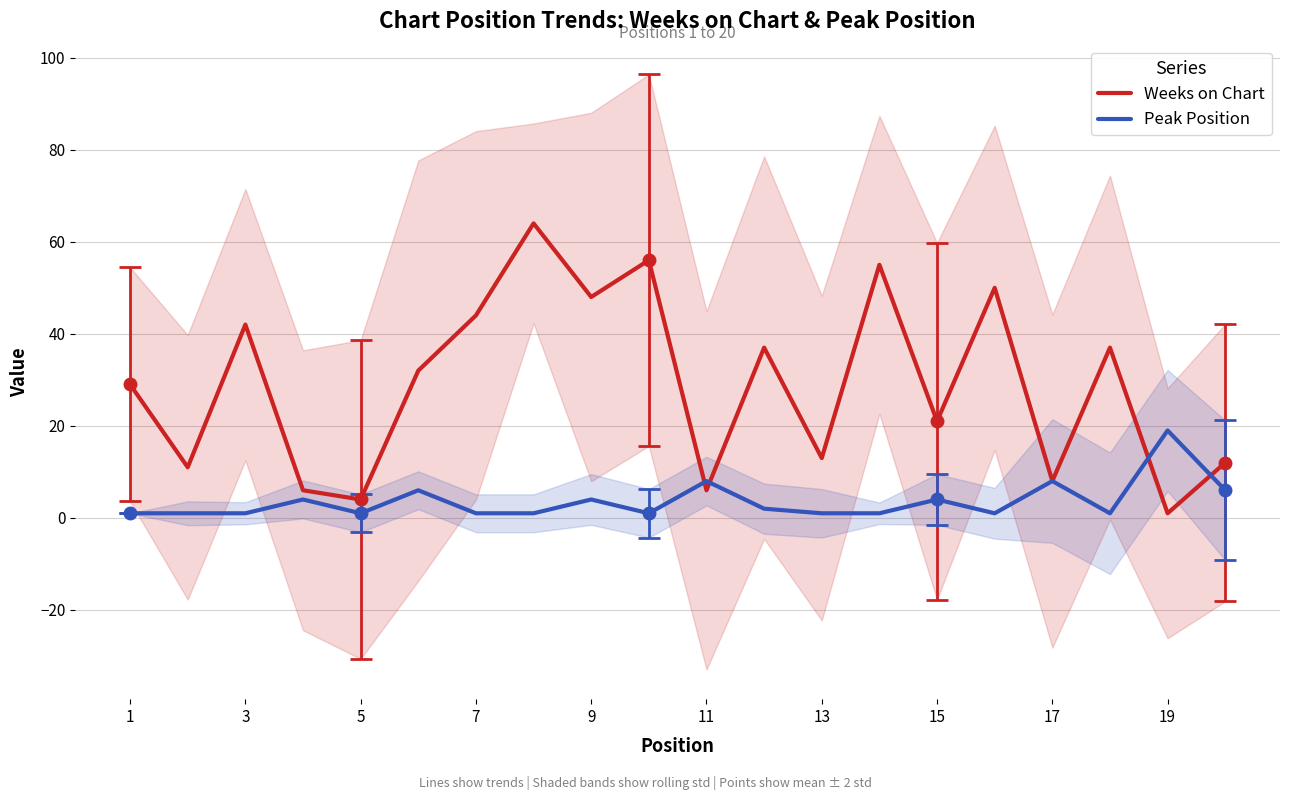

What is the sum of all Weeks on Chart values?

576